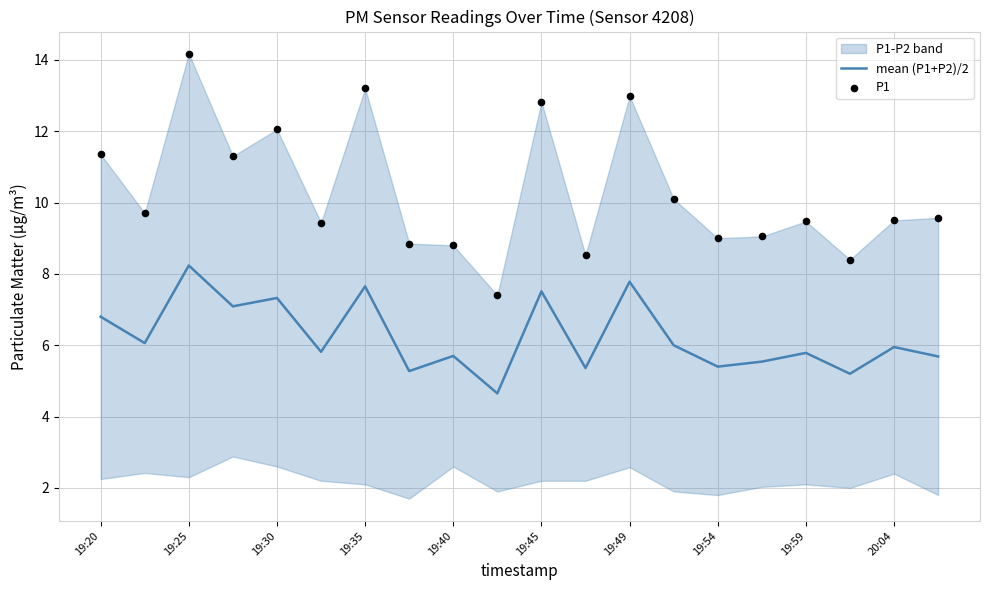

Is the value of mean (P1+P2)/2 at 13 greater than the value of P1 at 10?

No